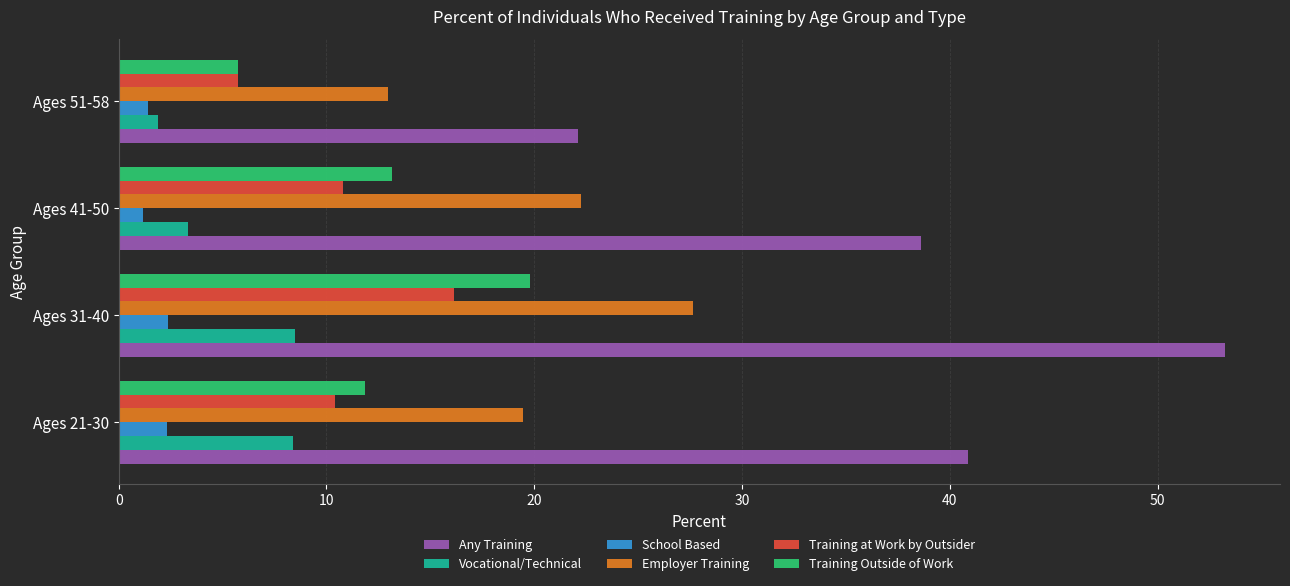

At how many categories does at least one series exceed 36?

3